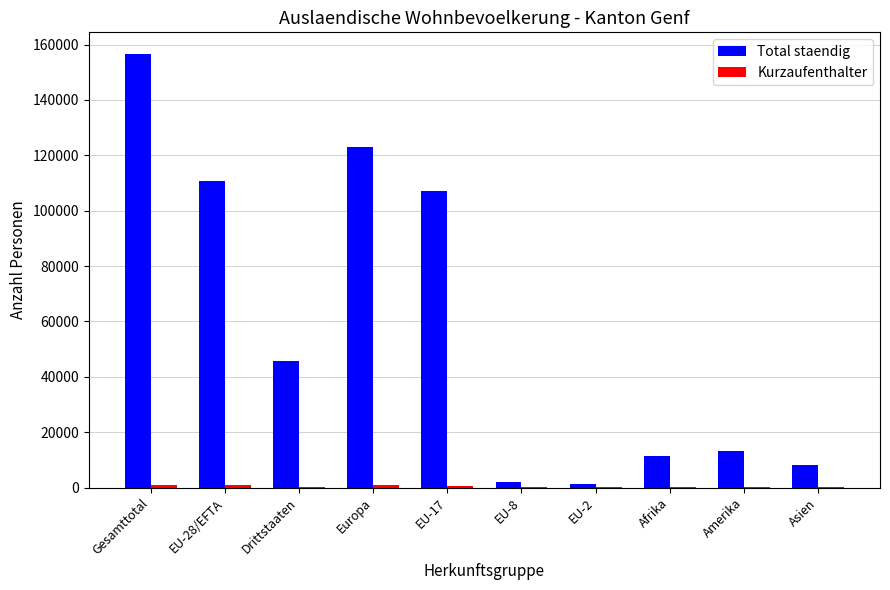

Which category has the highest value in the Total staendig series?

Gesamttotal